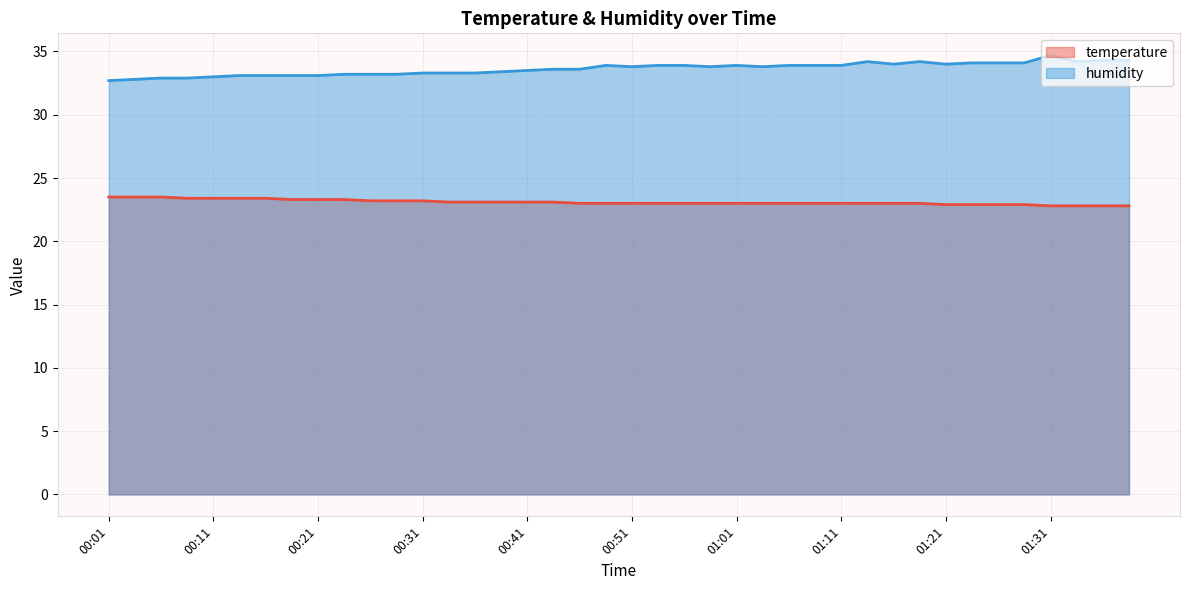

Which series has the largest range (max minus min)?

humidity